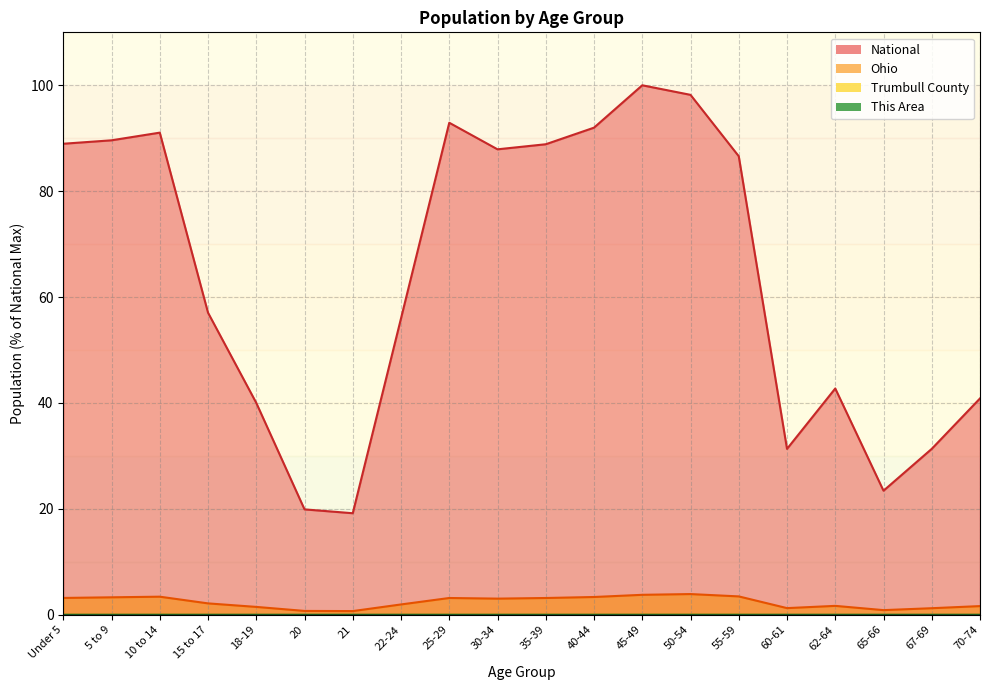

Is it true that National equals 32.3 at 65-66?

False